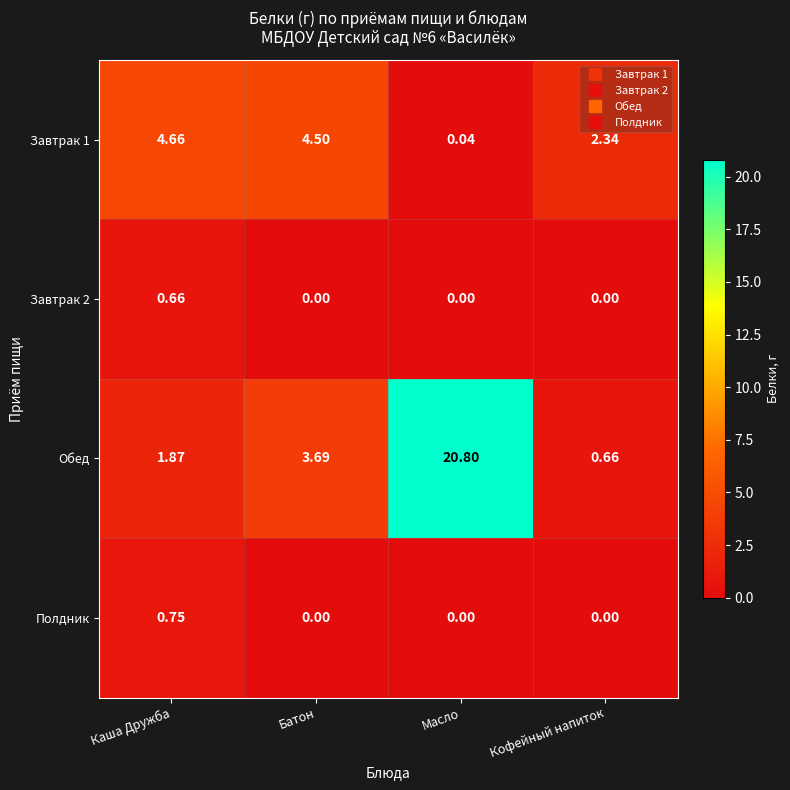

At which label does Завтрак 1 reach its peak?

Каша Дружба